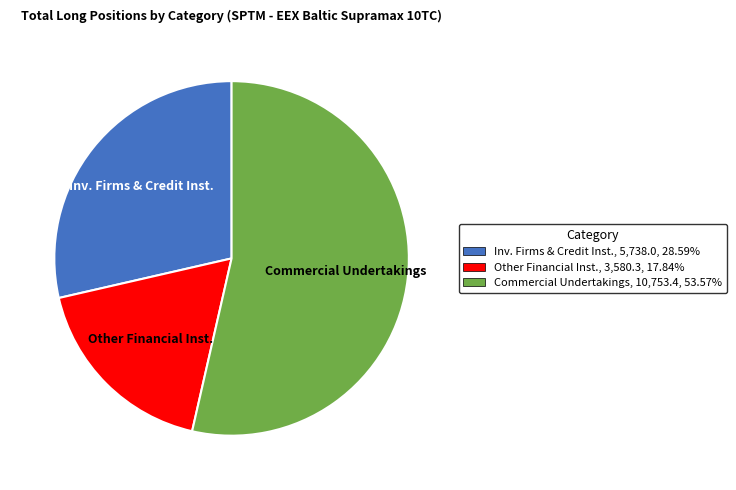

Does any single category account for the majority?

Yes